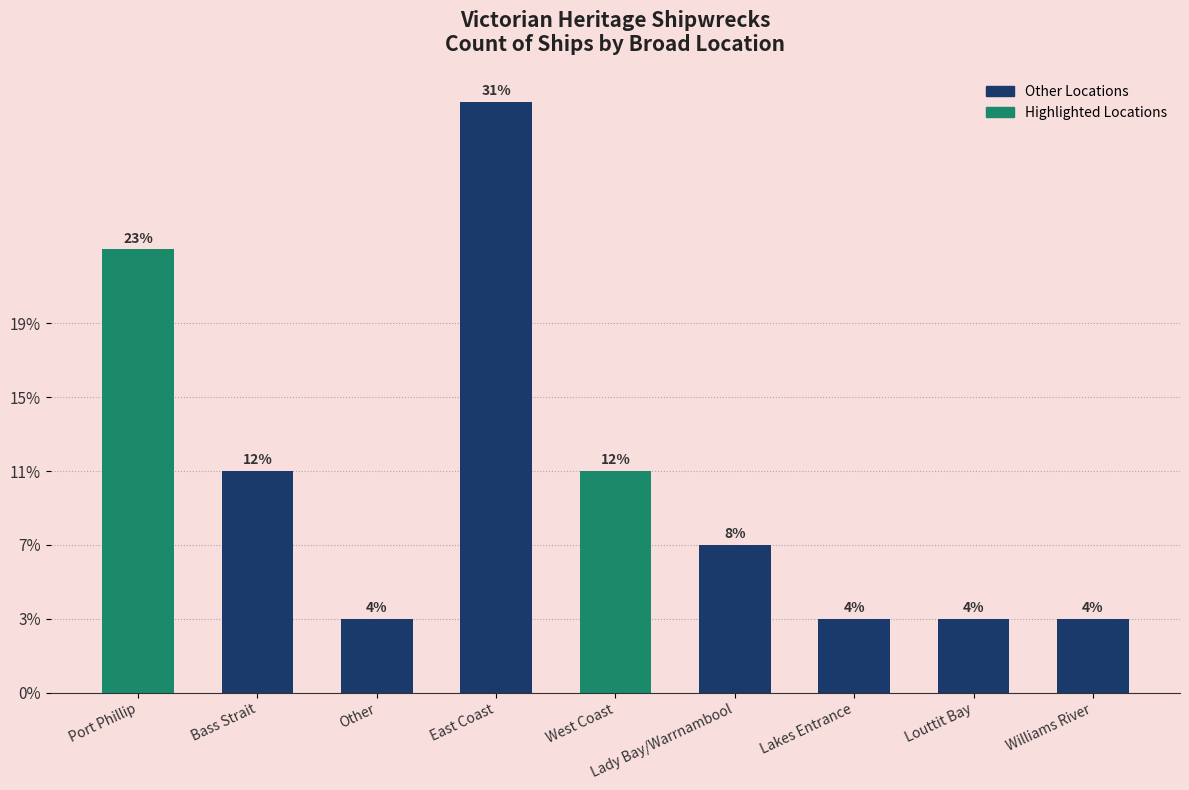

Are the bars horizontal?

No